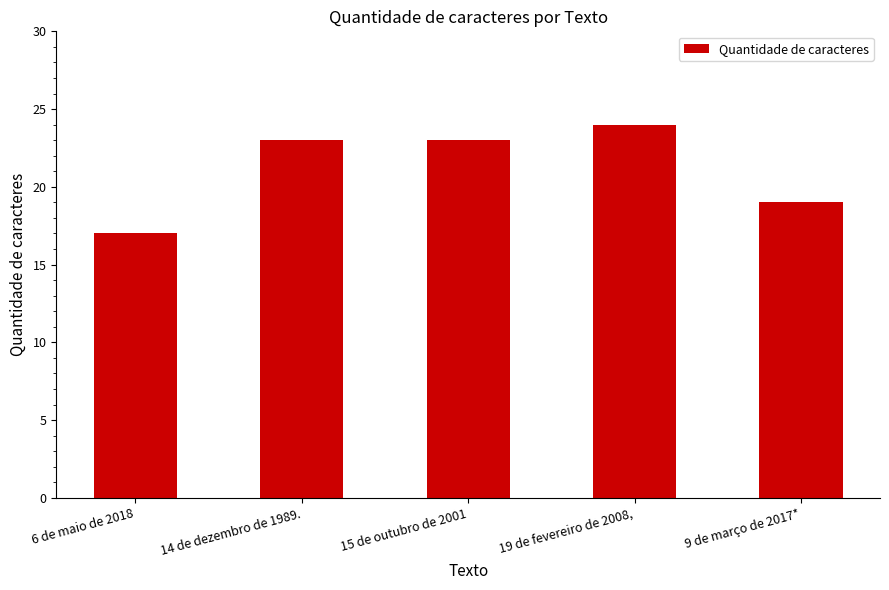

The value at 14 de dezembro de 1989. is 23. True or false?

True